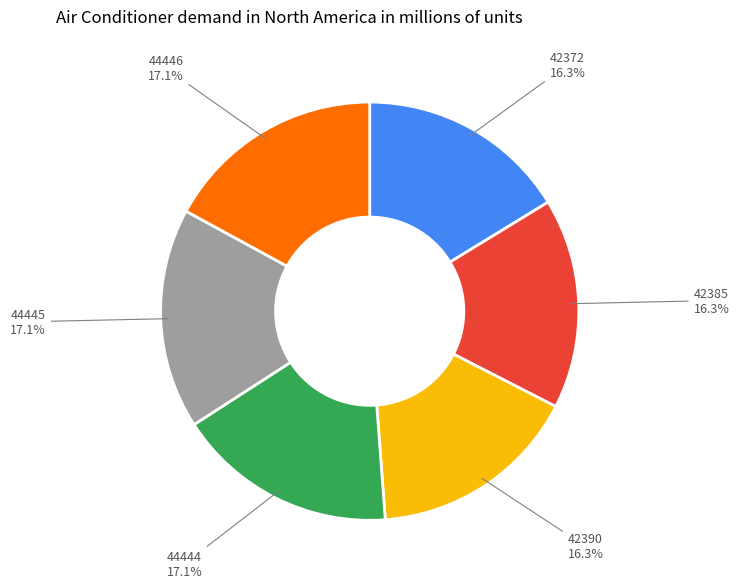

Is there any slice that represents more than half of the pie?

No